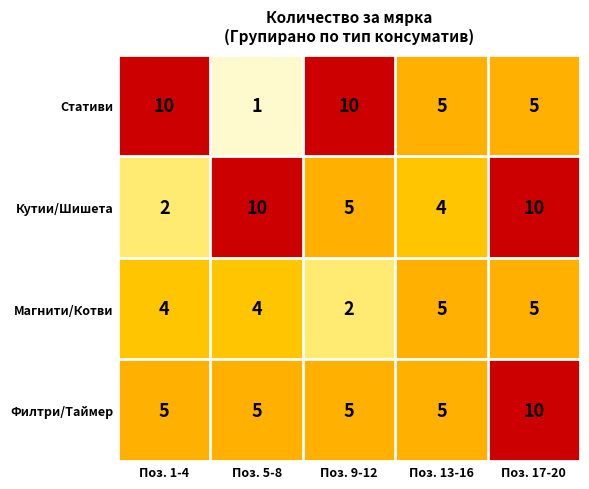

Reading left to right, what are all the values shown in this chart?

Стативи: Поз. 1-4=10	Поз. 5-8=1	Поз. 9-12=10	Поз. 13-16=5	Поз. 17-20=5
Кутии/Шишета: Поз. 1-4=2	Поз. 5-8=10	Поз. 9-12=5	Поз. 13-16=4	Поз. 17-20=10
Магнити/Котви: Поз. 1-4=4	Поз. 5-8=4	Поз. 9-12=2	Поз. 13-16=5	Поз. 17-20=5
Филтри/Таймер: Поз. 1-4=5	Поз. 5-8=5	Поз. 9-12=5	Поз. 13-16=5	Поз. 17-20=10